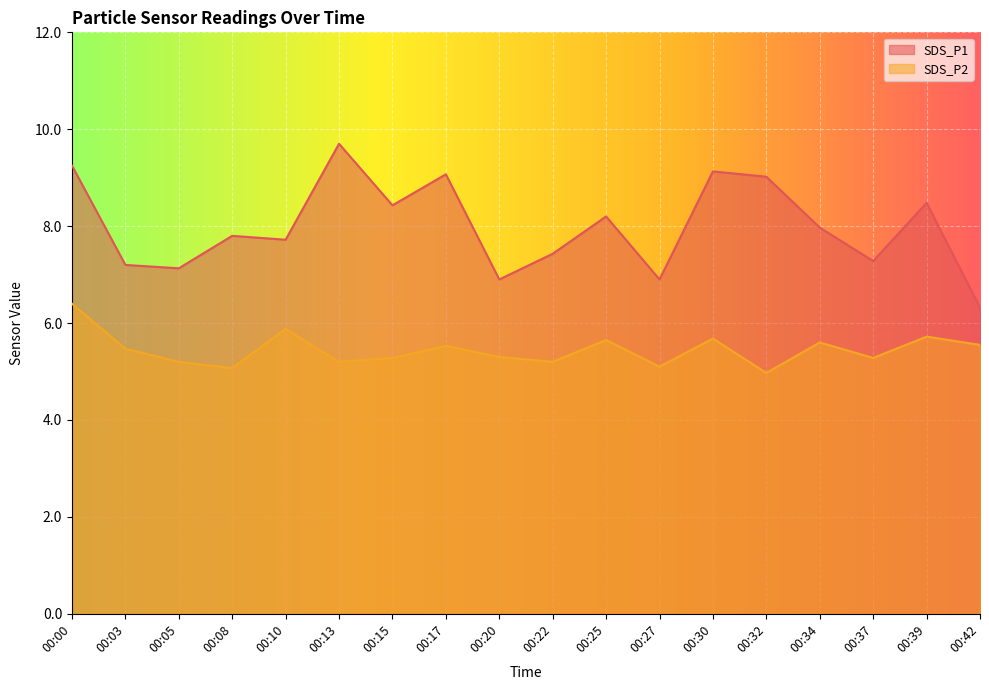

True or false: SDS_P2 and SDS_P1 cross at least once.

False